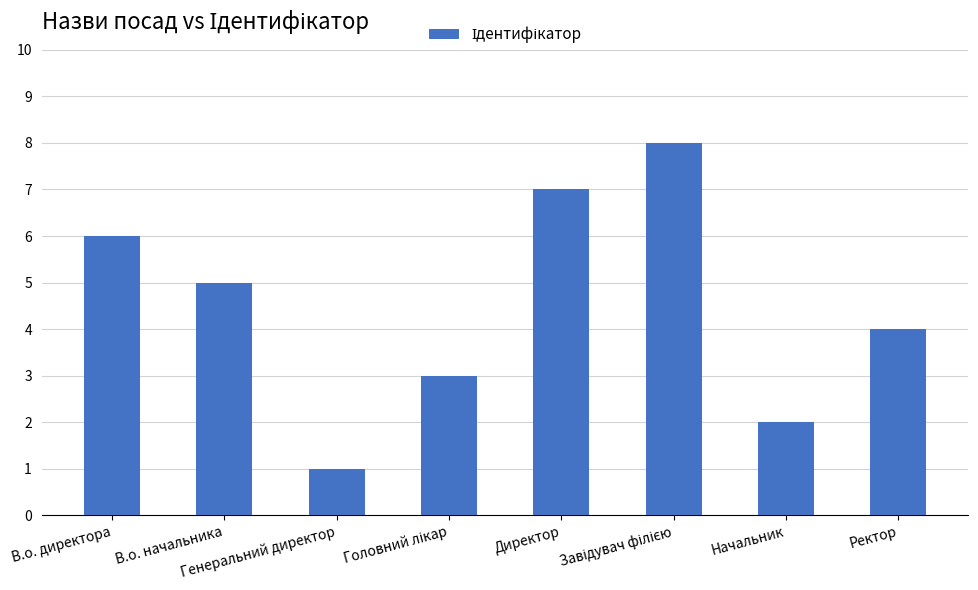

What is the greatest value displayed?

8